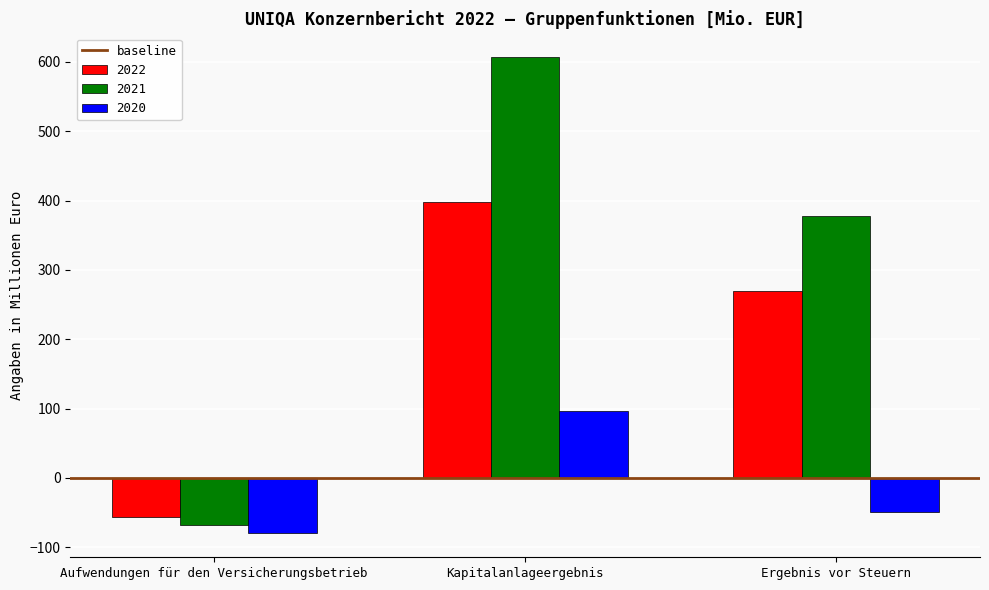

Is the value of 2022 at Kapitalanlageergebnis greater than the value of 2020 at Kapitalanlageergebnis?

Yes